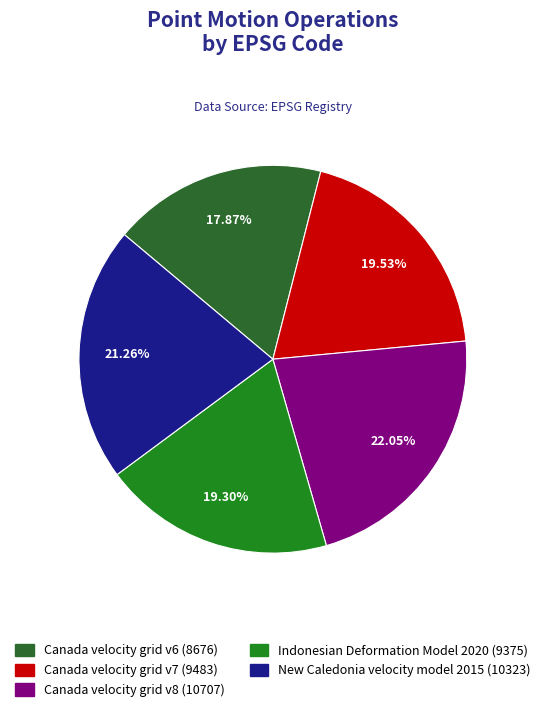

Combined, do New Caledonia velocity model 2015 and Canada velocity grid v6 account for over 50%?

No